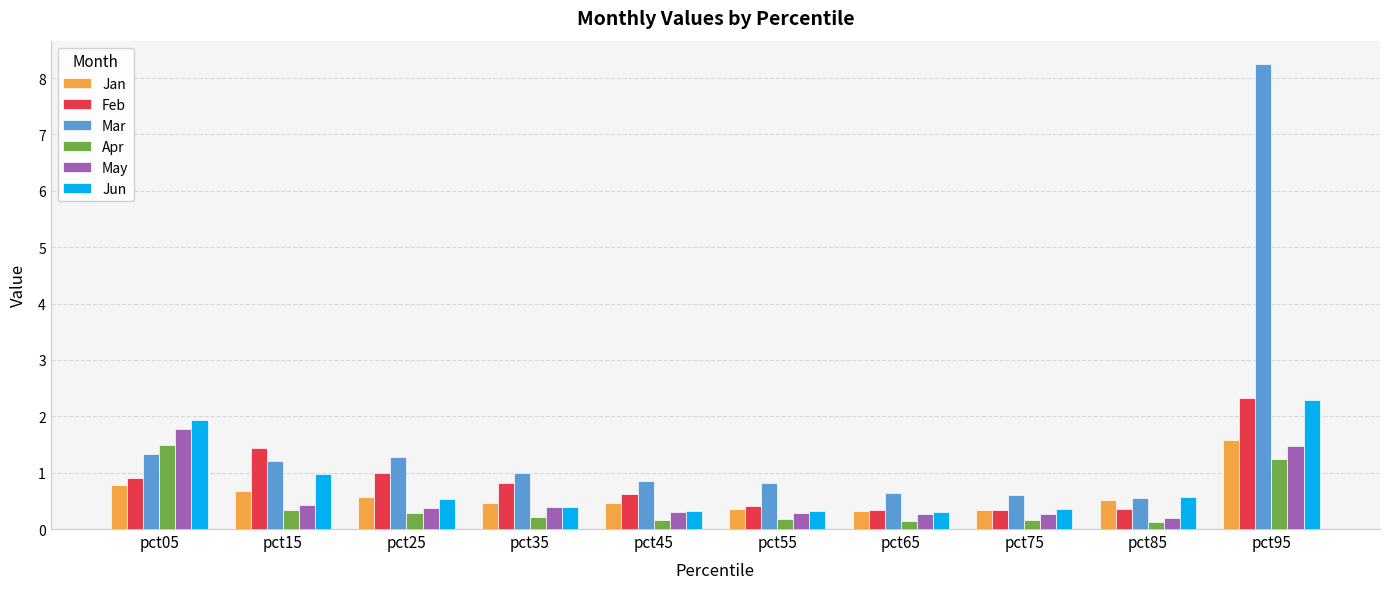

What is the difference between the second highest and minimum values in the May series?

1.3